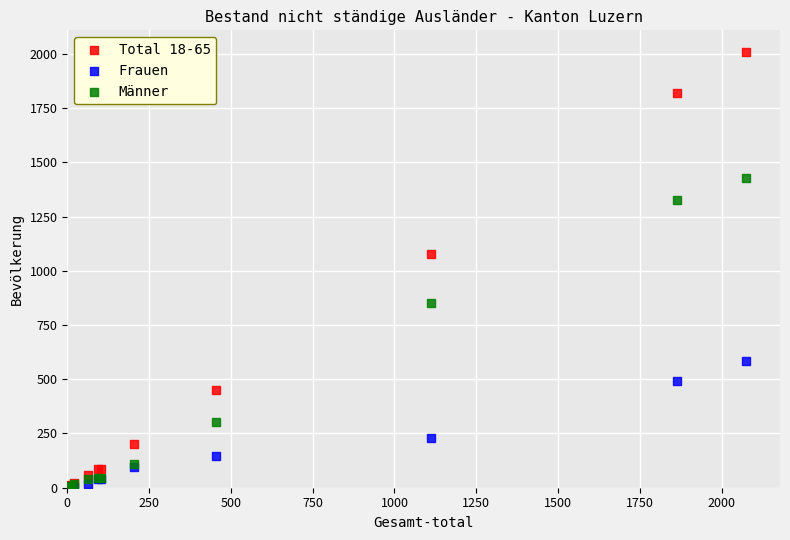

Which series has the widest spread of Y values?

Total 18-65